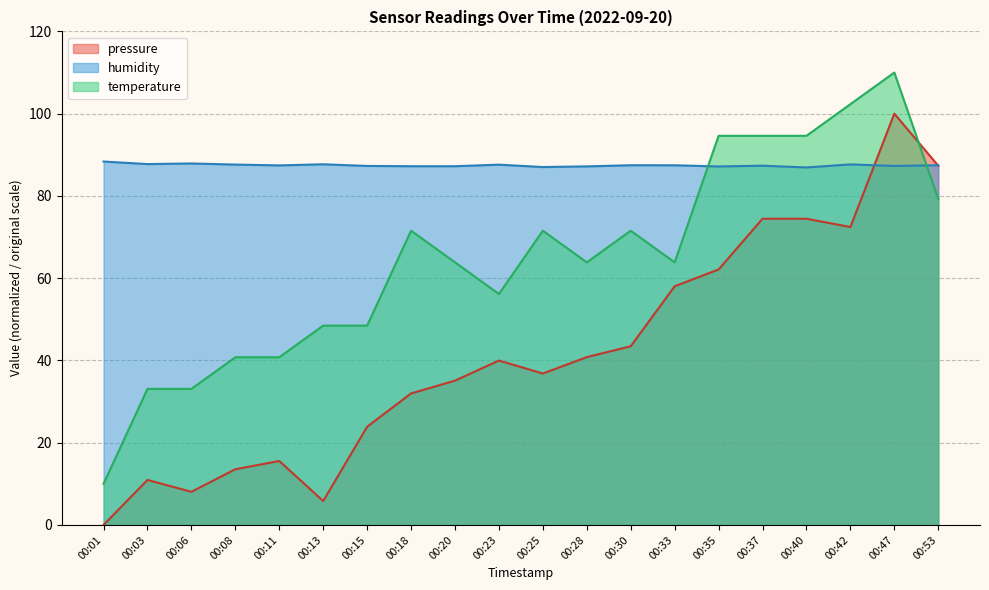

Reading left to right, transcribe all the data shown in this chart.

pressure: 0.0	10.9	8.1	13.5	15.6	5.8	23.9	32.0	35.1	40.0	36.8	40.8	43.4	58.0	62.1	74.5	74.5	72.4	100.0	87.3
humidity: 88.4	87.7	87.9	87.6	87.4	87.7	87.3	87.2	87.2	87.6	87.0	87.2	87.5	87.5	87.2	87.3	86.9	87.7	87.3	87.5
temperature: 10.0	33.1	33.1	40.8	40.8	48.5	48.5	71.5	63.8	56.2	71.5	63.8	71.5	63.8	94.6	94.6	94.6	102.3	110.0	79.2